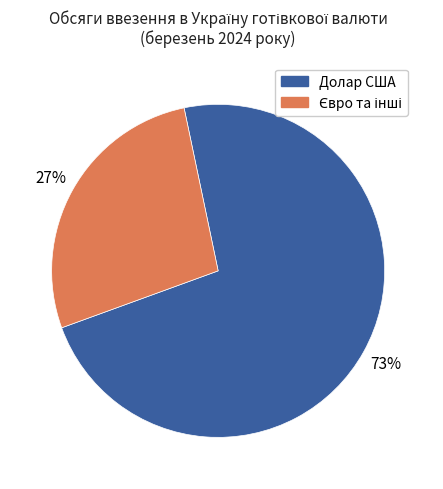

True or false: Долар США accounts for 73% of the total.

True